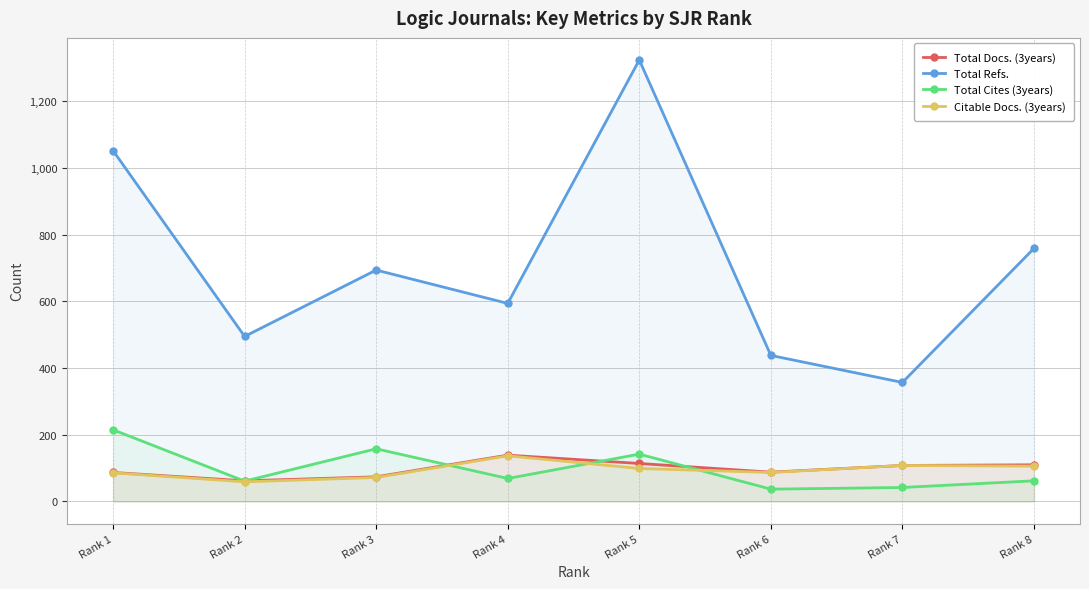

What is the average value of the Total Docs. (3years) series?

98